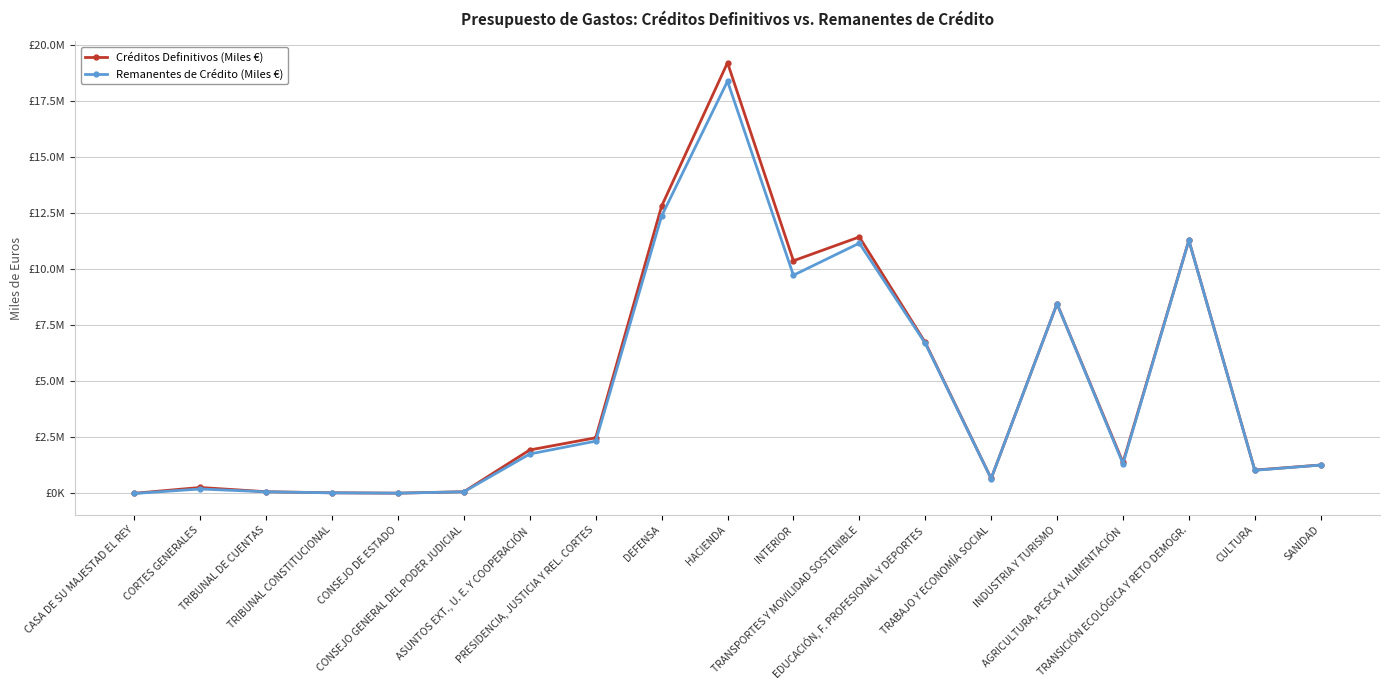

Is the value of Créditos Definitivos (Miles €) at EDUCACIÓN, F. PROFESIONAL Y DEPORTES greater than the value of Remanentes de Crédito (Miles €) at TRANSICIÓN ECOLÓGICA Y RETO DEMOGR.?

No